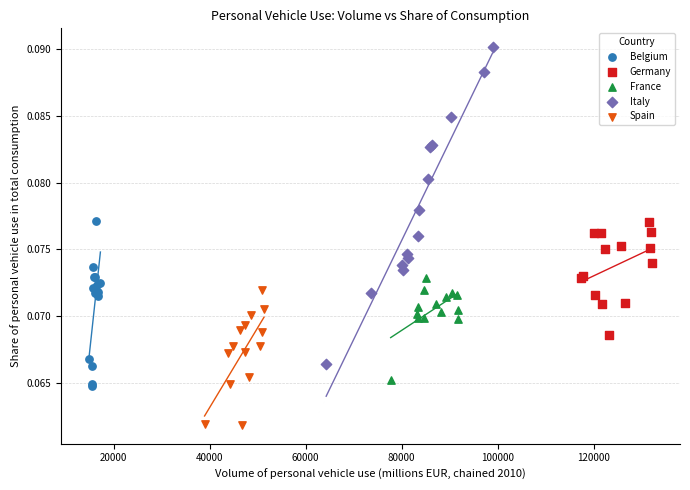

Which series has the widest spread of Y values?

Italy